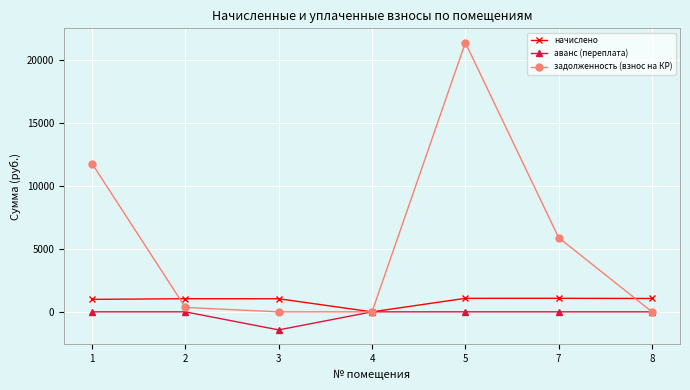

How many categories are shown in the chart?

7